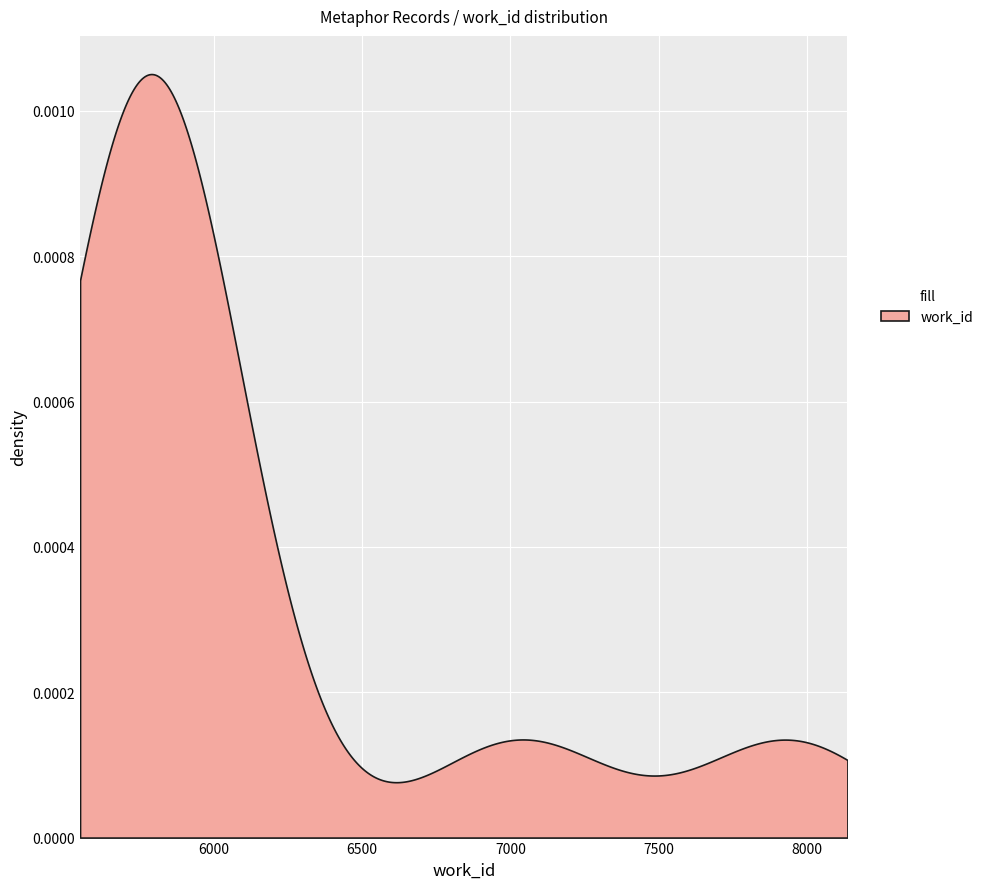

Reading left to right, list all the values displayed in this chart.

15310=5748	15319=5749	15320=5749	15324=5749	15393=5749	15590=5857	15591=5857	15592=5857	19024=7034	24054=7937